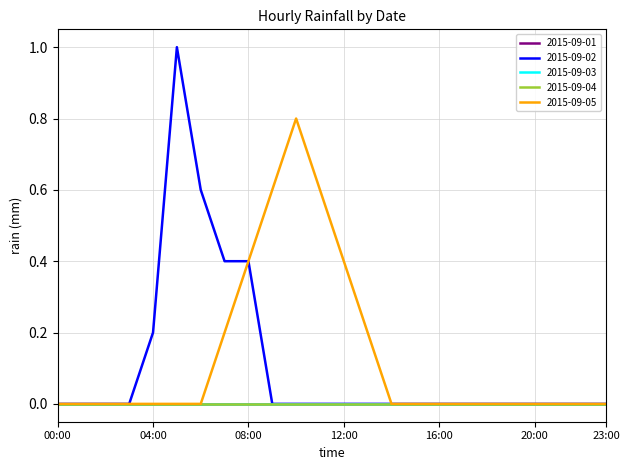

Does the chart display data point markers on the line(s)?

No